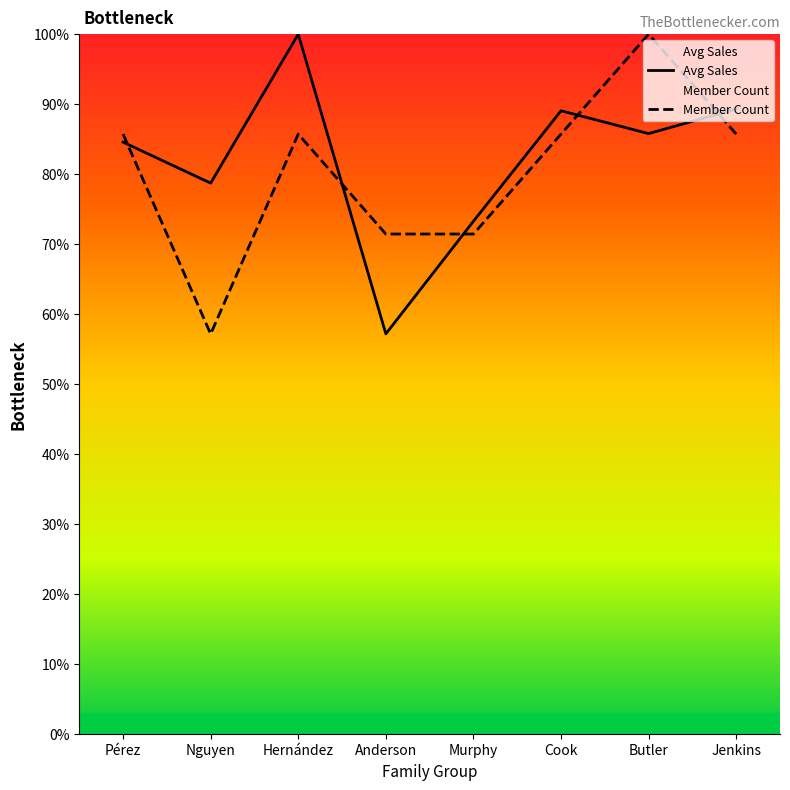

Reading right to left, what are all the values shown in this chart?

Avg Sales: Jenkins=89.3	Butler=85.8	Cook=89.0	Murphy=73.3	Anderson=57.2	Hernández=100.0	Nguyen=78.7	Pérez=84.6
Member Count: Jenkins=85.7	Butler=100.0	Cook=85.7	Murphy=71.4	Anderson=71.4	Hernández=85.7	Nguyen=57.1	Pérez=85.7